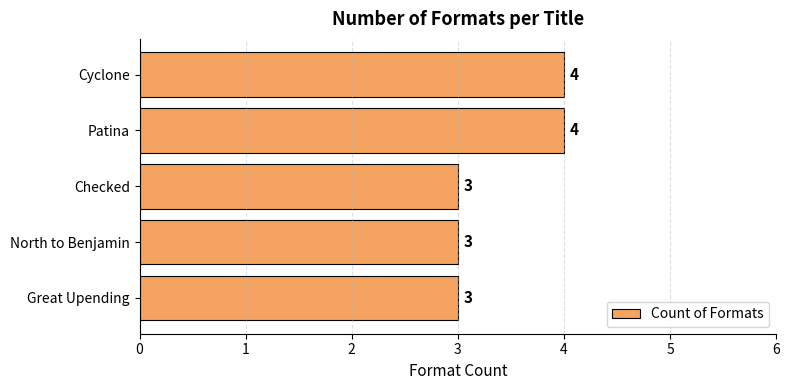

What is the change in value from Great Upending to Patina?

+1